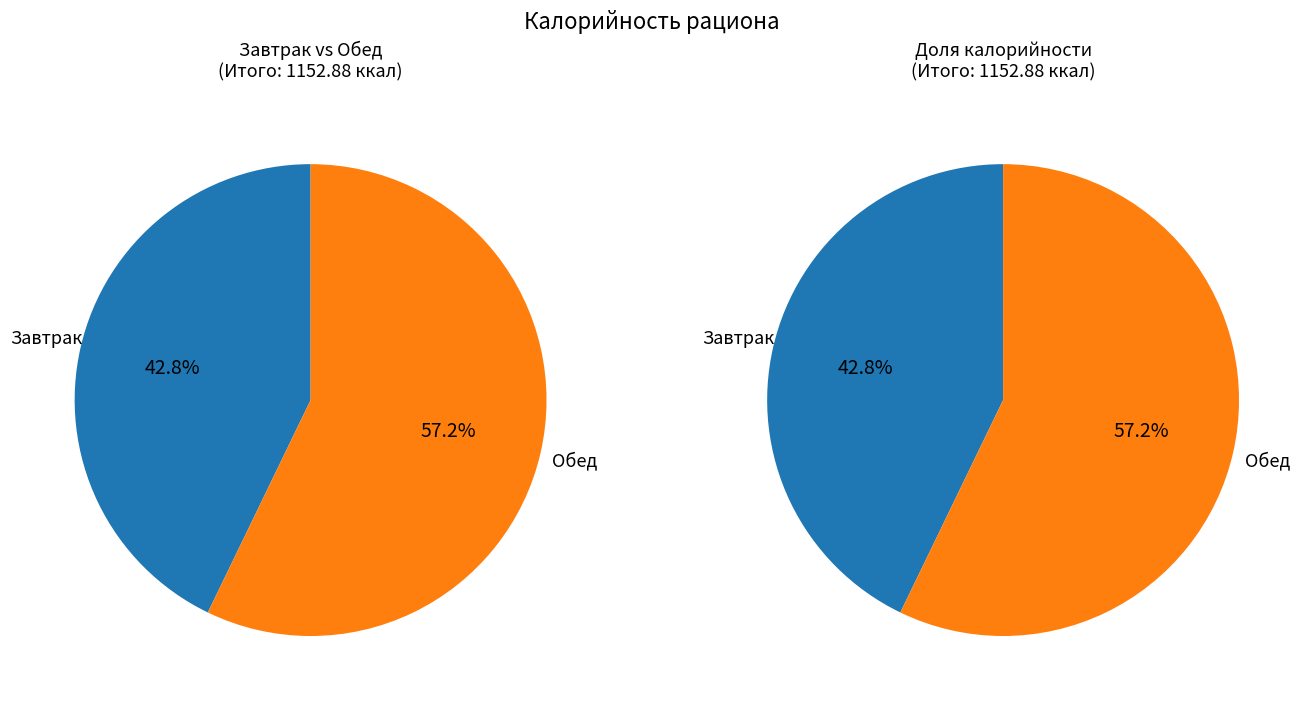

Which category accounts for the majority?

Обед